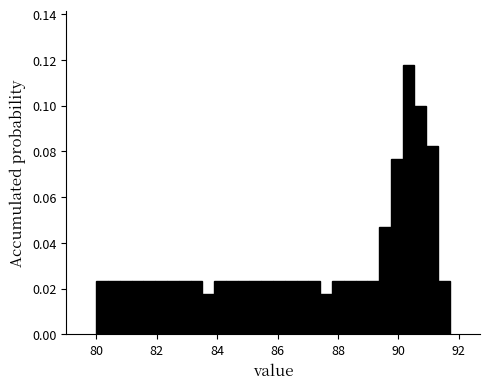

Read against the x-axis, roughly where is the centre of the tallest bar?

90.4